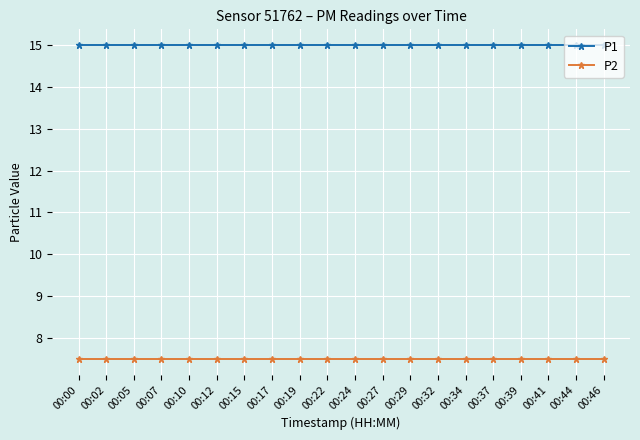

What is the value of the P1 point at the 10th from the left?

15.0